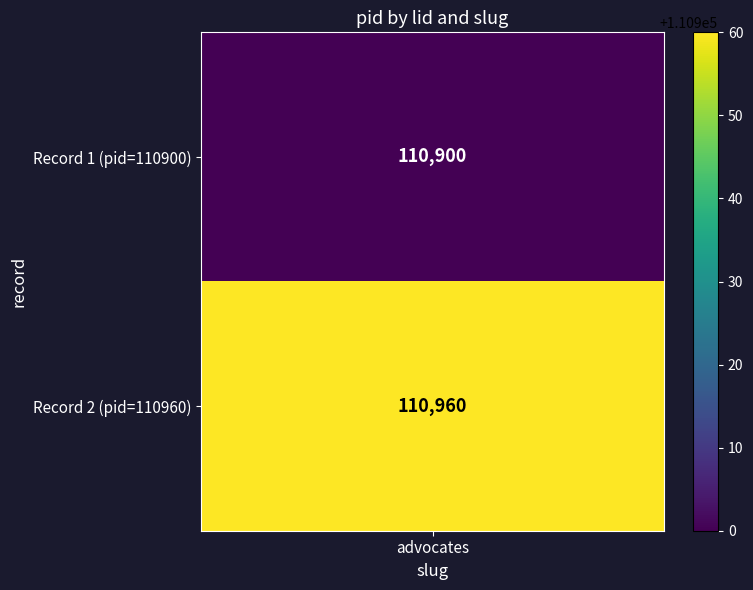

The advocates series shows 110960 at 1. True or false?

True